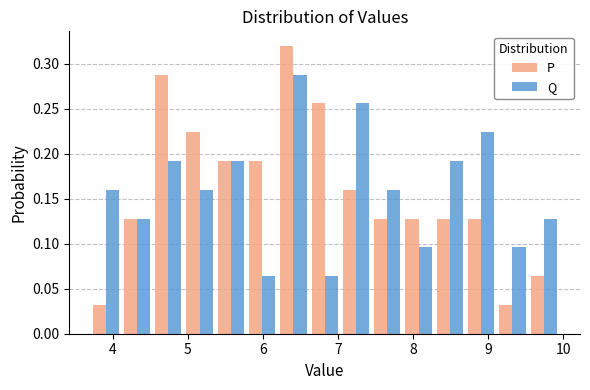

What is the height of the Q bar covering 3.7 to 4.1 on the x-axis? Neither the bar edges nor the heights are printed on the chart, so give them approximately, as read against the axes.

0.160